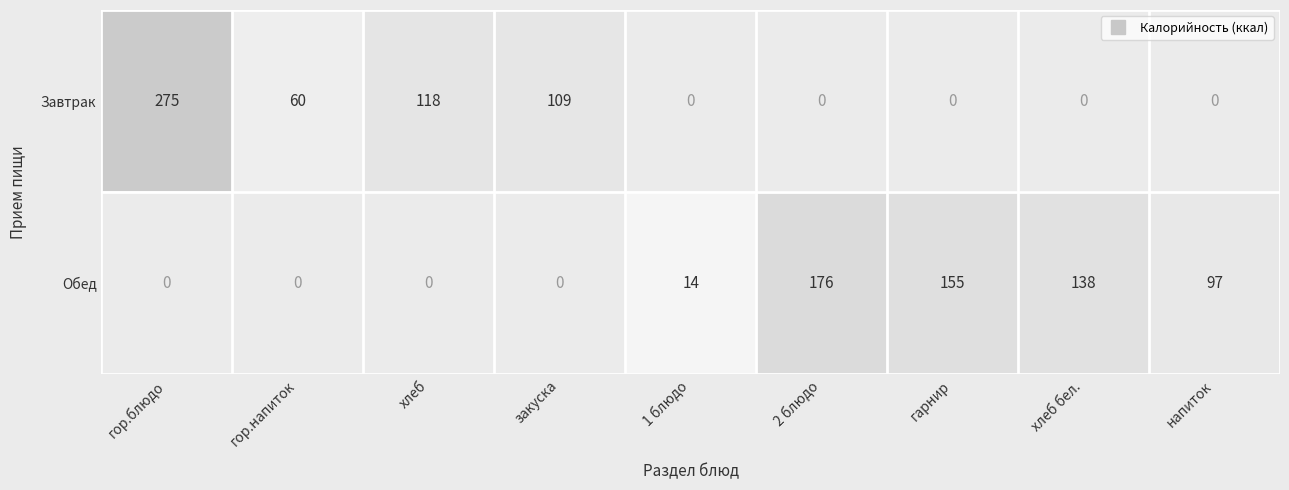

List the series in order of their peak value, highest first.

Завтрак, Обед